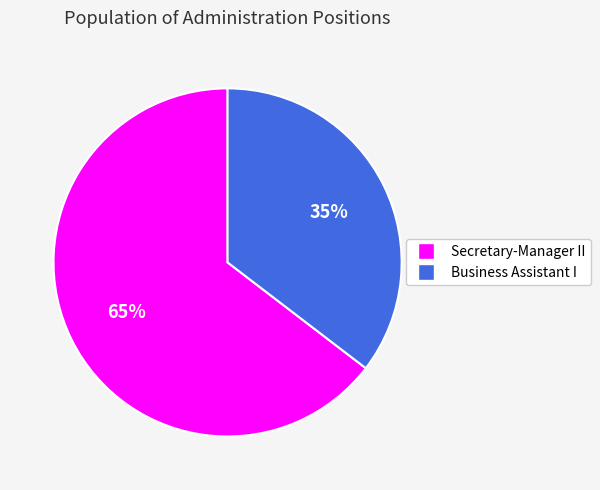

To the nearest percent, what is the average slice percentage?

50%